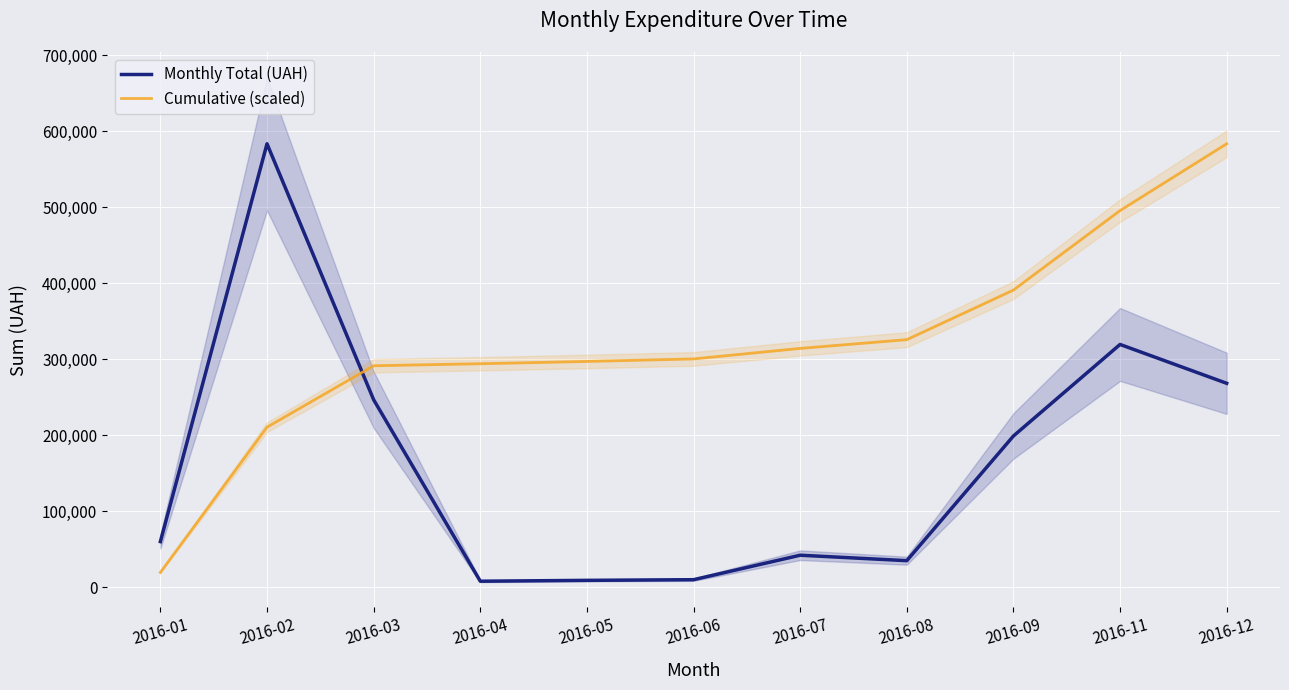

The Cumulative (scaled) series shows 481062.5 at 2016-06. True or false?

False